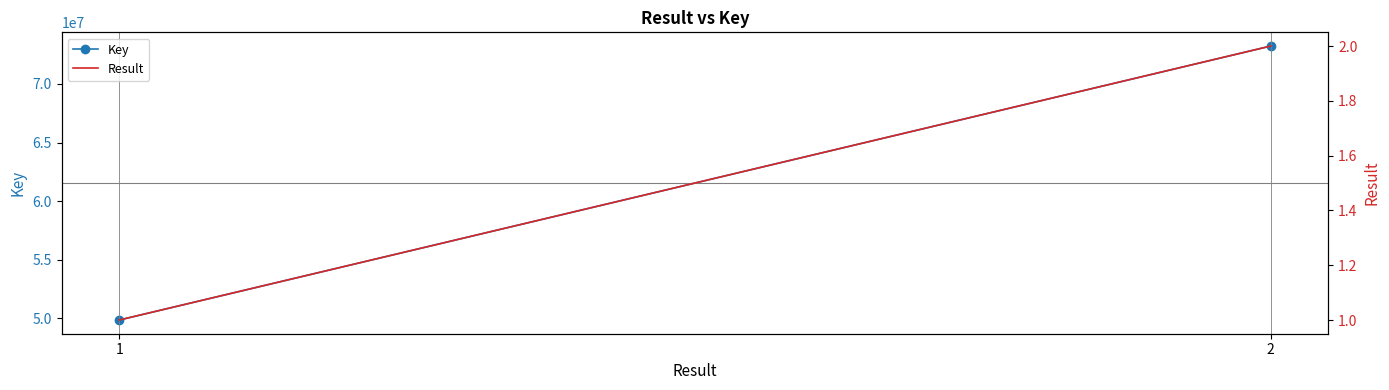

Reading left to right, what are all the values shown in this chart?

Key: 49845837	73236514
Result: 1	2